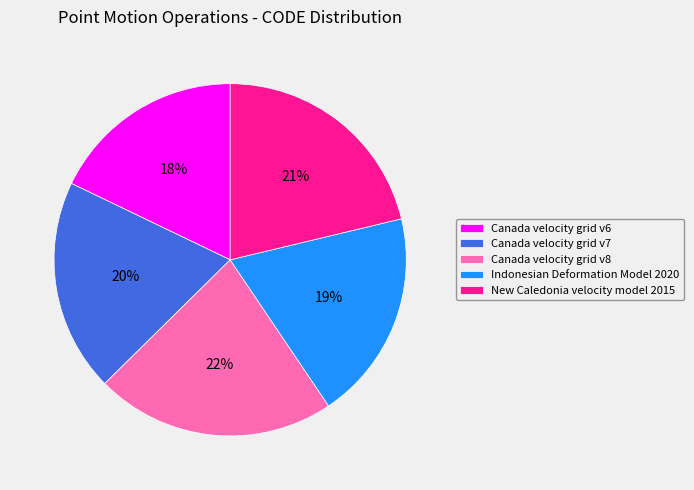

Is New Caledonia velocity model 2015 the majority of the pie?

No